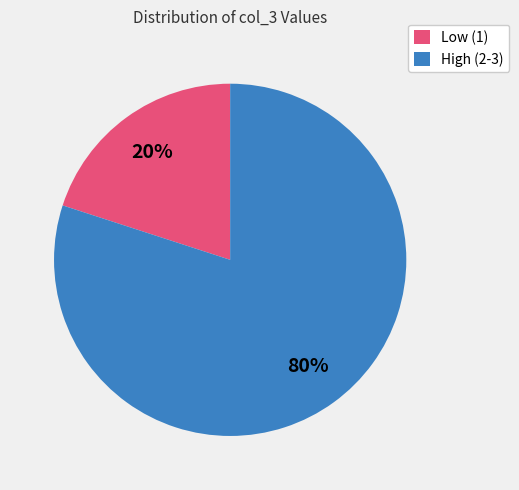

Which category has the smallest portion of the pie?

Low (1)